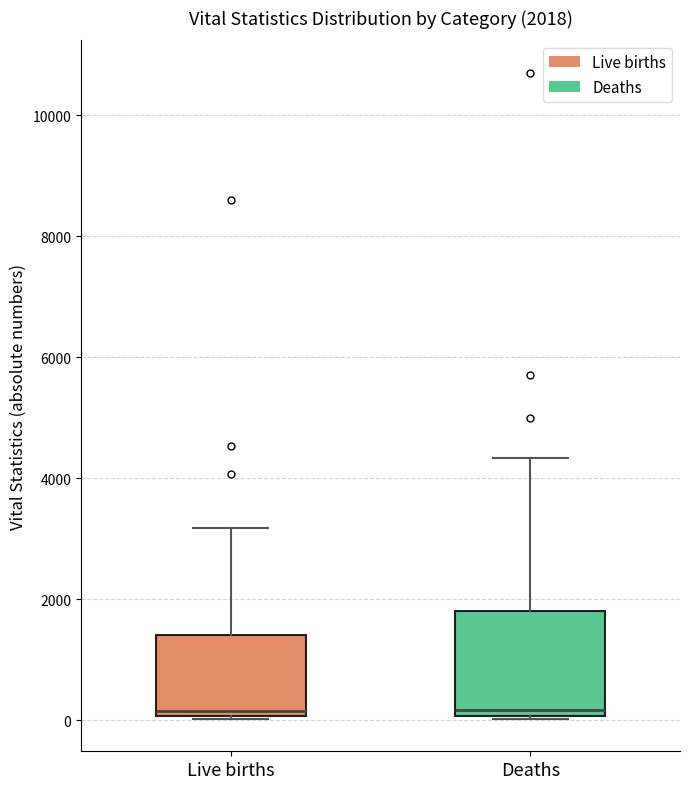

Comparing the boxes themselves (not the whiskers), which one is the tallest?

Deaths